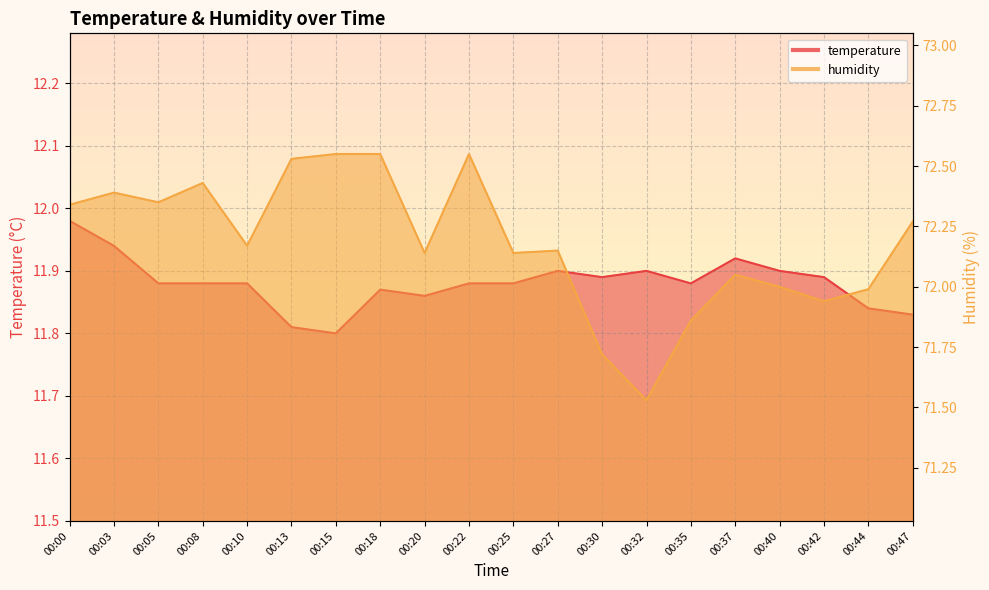

What is the value of the humidity point at the 10th from the left?

72.5